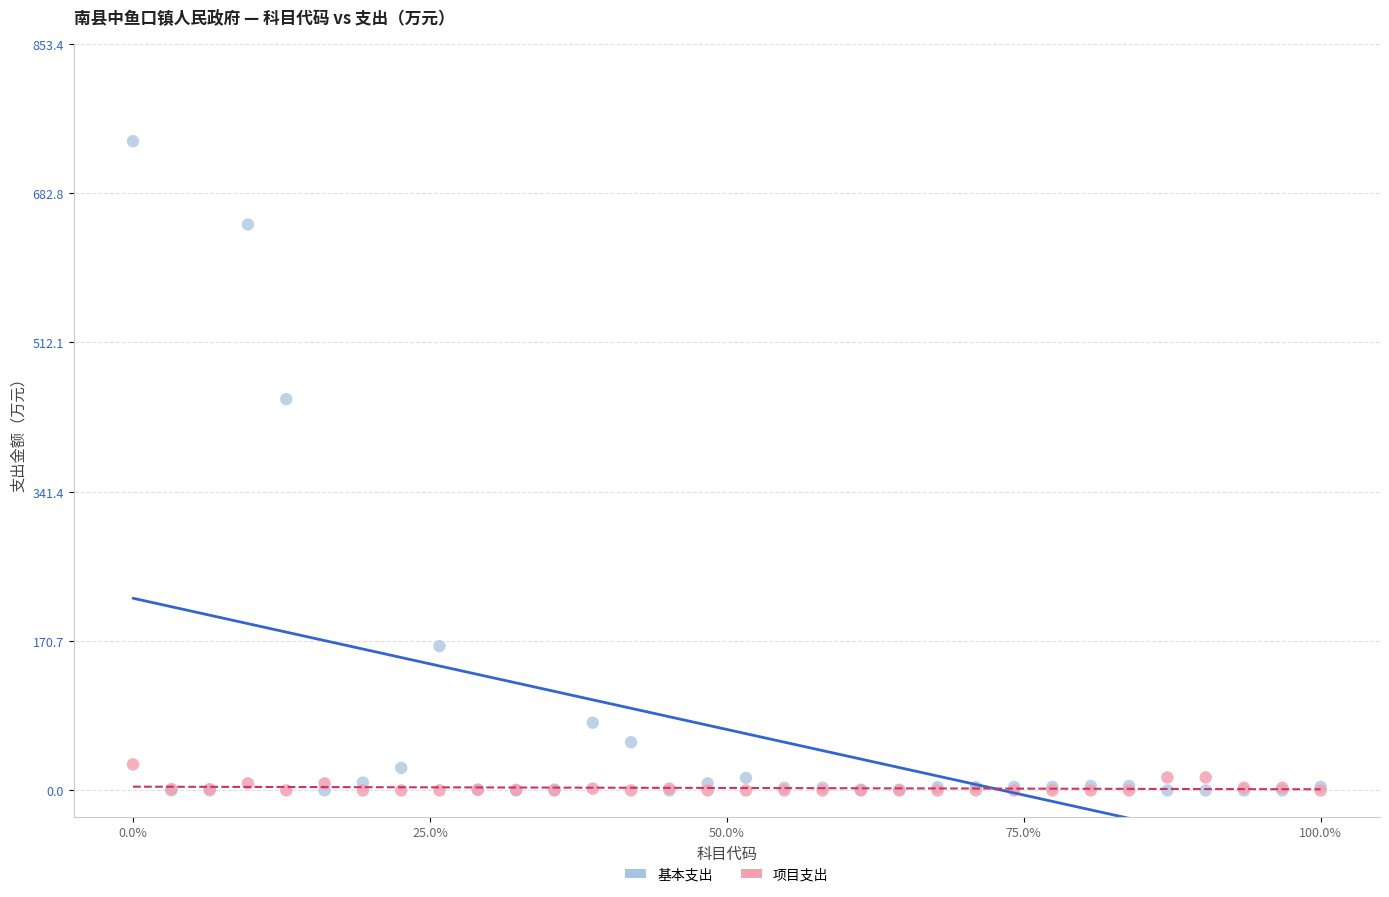

Across all series, what Y value is closest to 371?

447.3